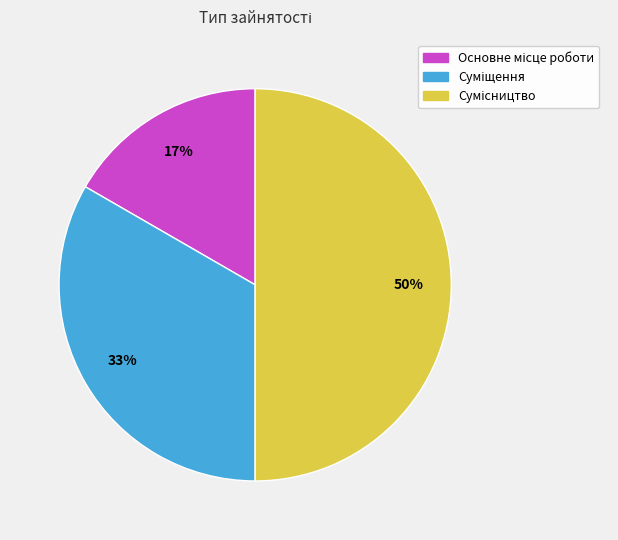

To the nearest percent, what is the average slice percentage?

33%